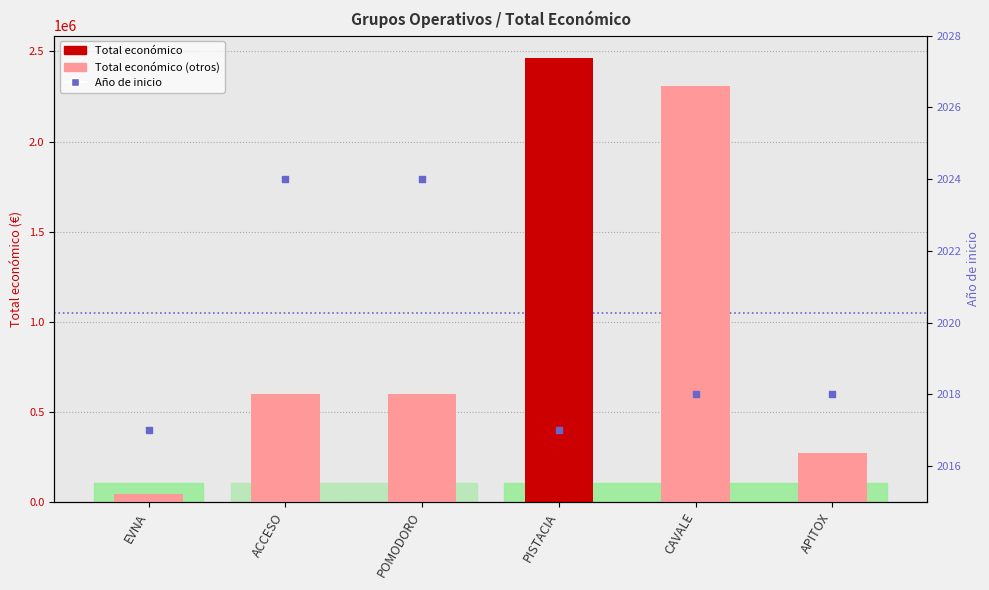

Which series has the largest Y range (max minus min)?

Total económico